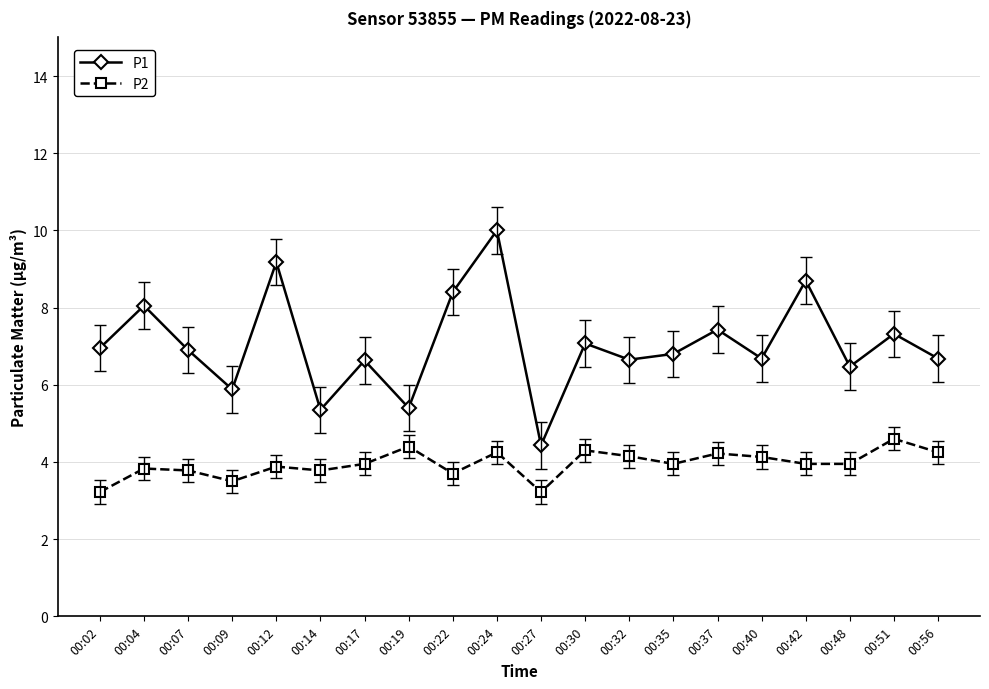

Which series has the widest spread of values?

P1